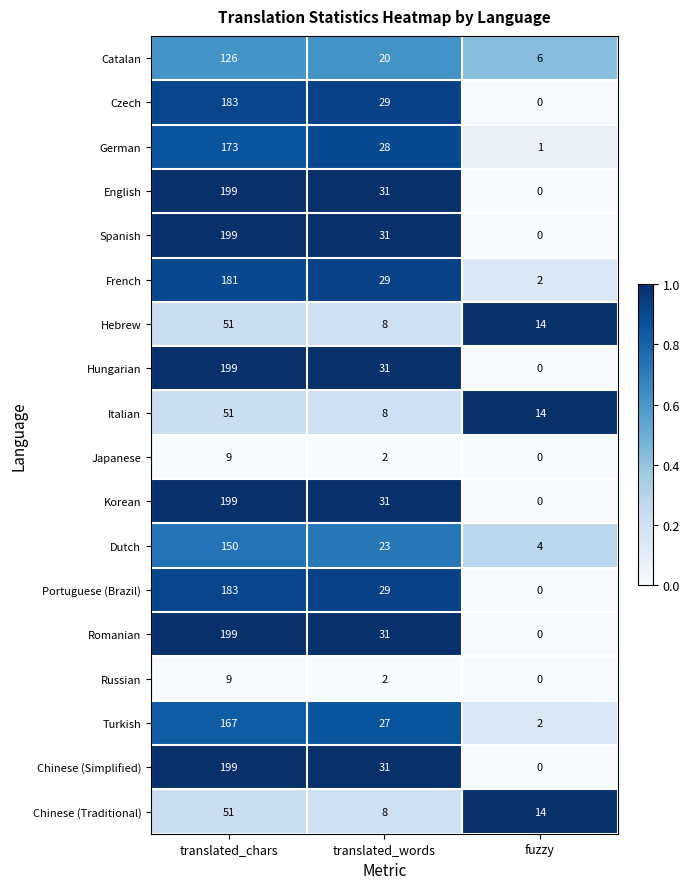

What is the difference between the maximum and minimum values in the Italian series?

43